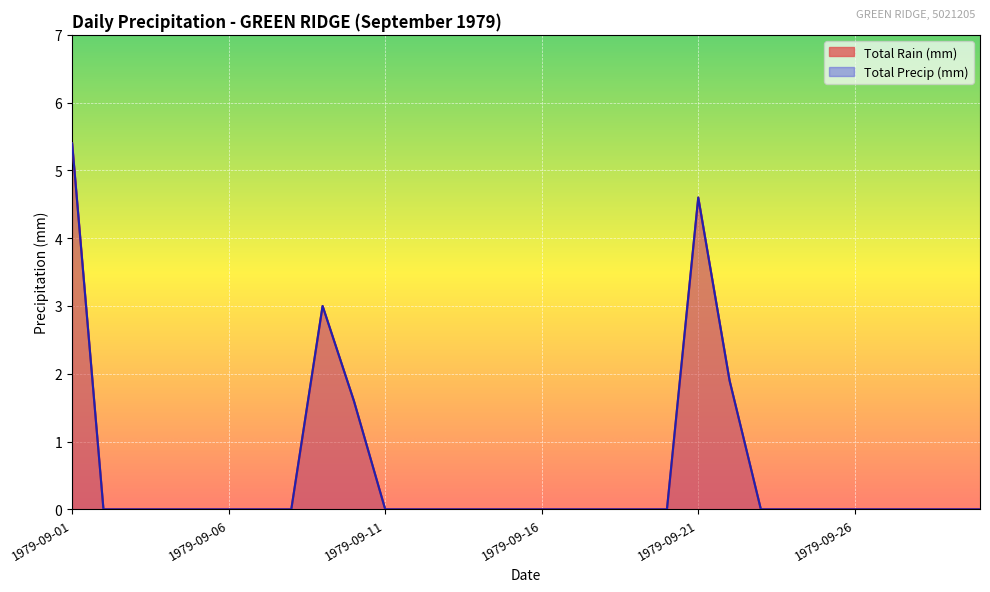

Is it true that Total Precip (mm) equals -3.5 at 1979-09-05?

False